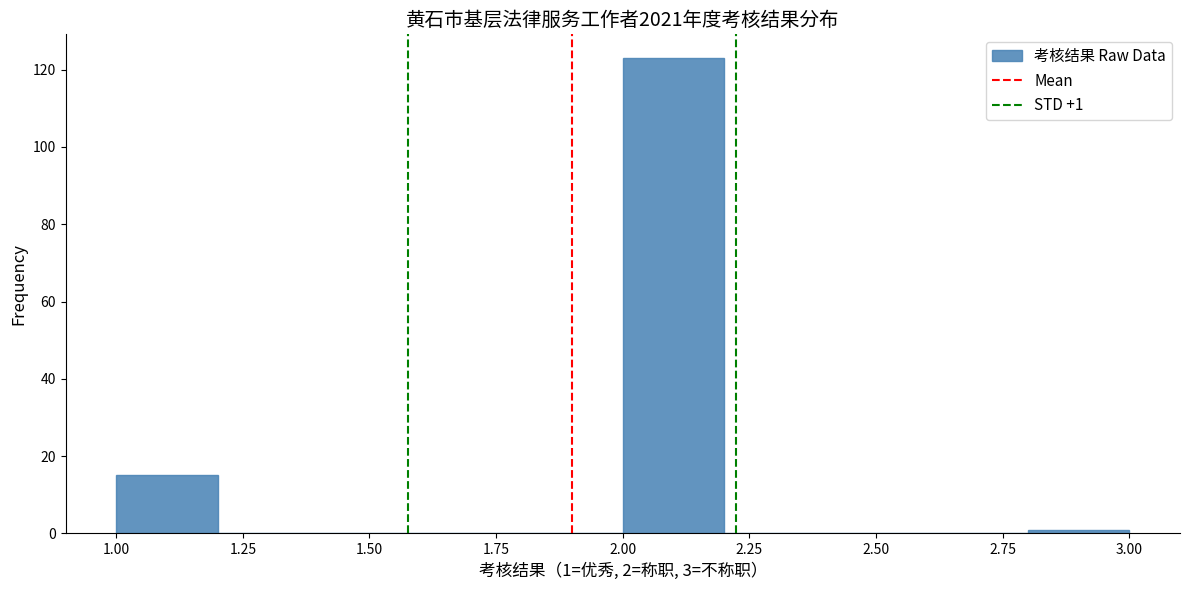

Which range on the x-axis has the tallest bar?

2.0 to 2.2